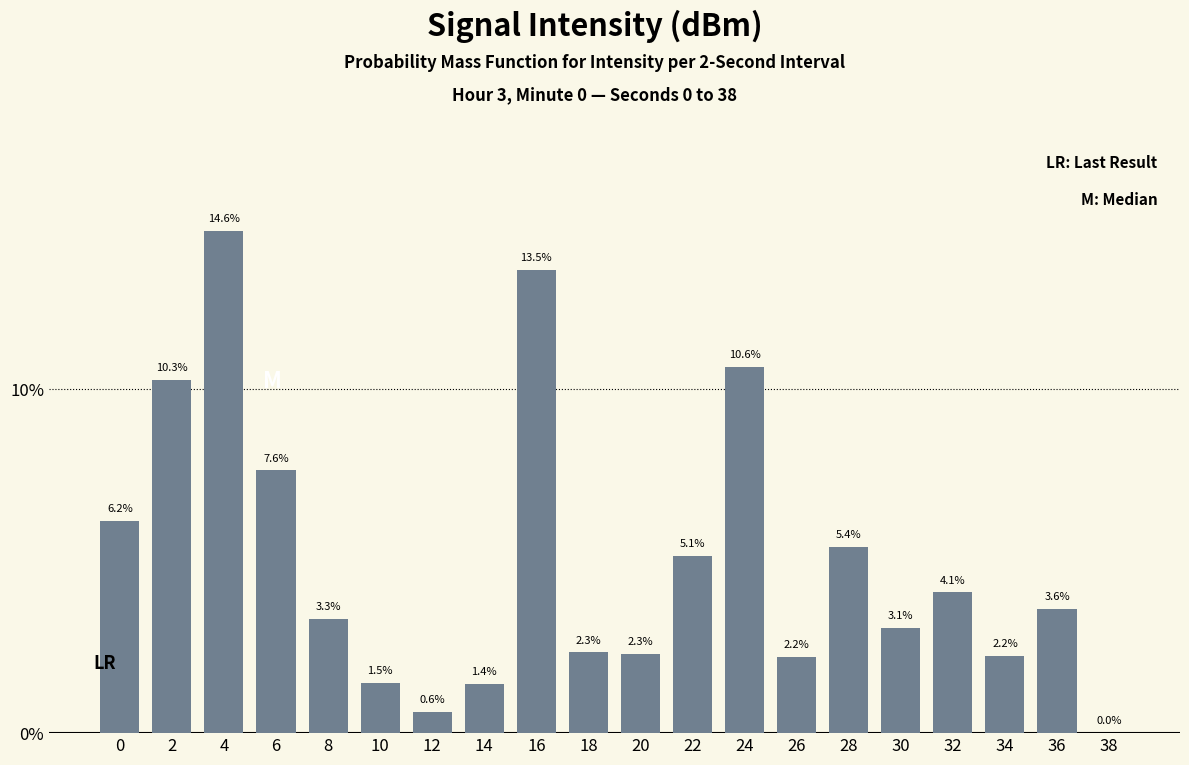

Are the bars horizontal?

No